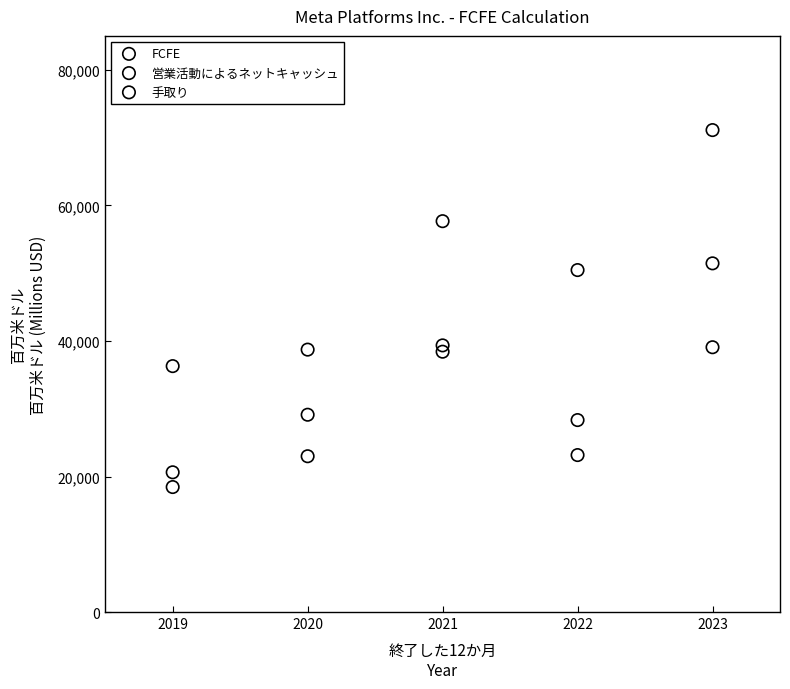

Which series has the largest Y range (max minus min)?

営業活動によるネットキャッシュ